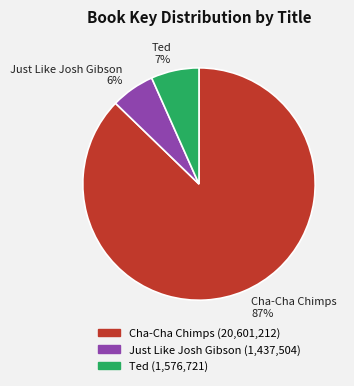

How many segments does this pie chart have?

3